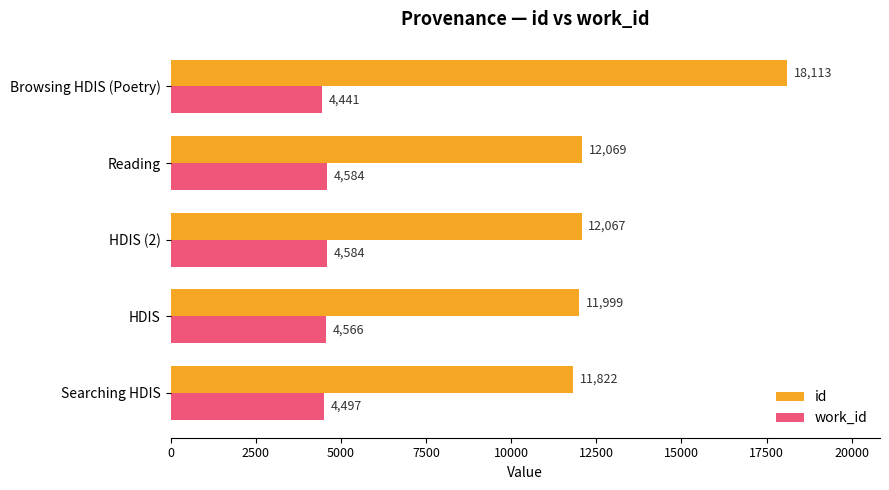

Rank the series by their average value, from highest to lowest.

id, work_id